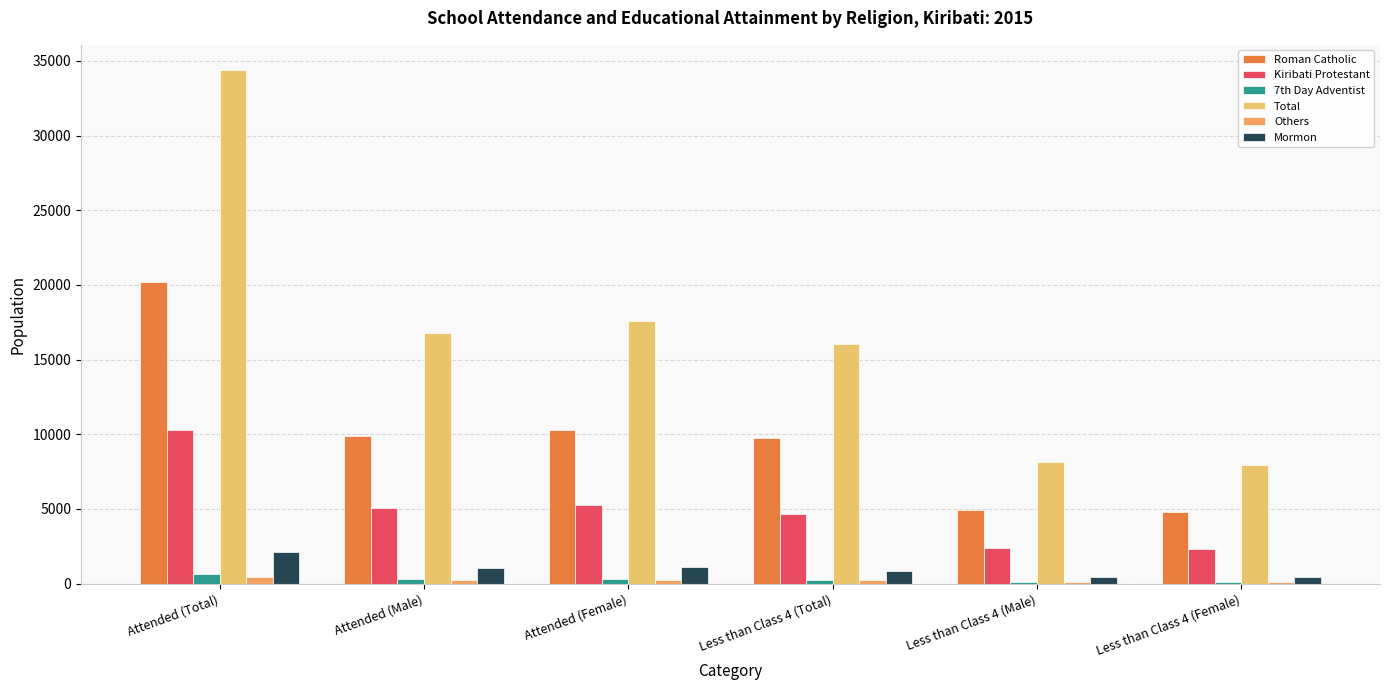

Which series has the largest range (max minus min)?

Total